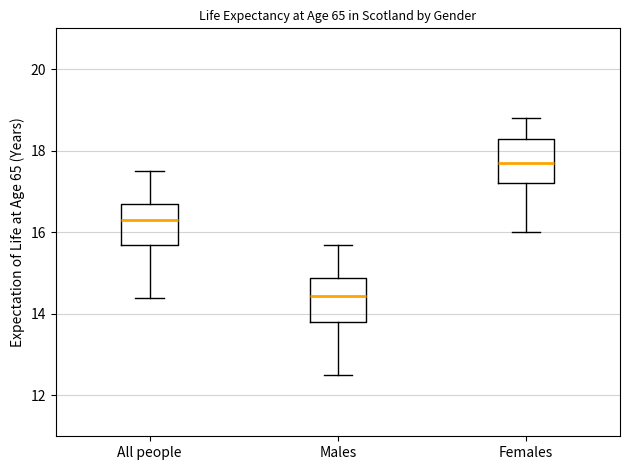

Where is the lower edge of the box for Females on the y-axis? The values are not printed on the chart, so give them approximately, as read against the axis.

17.2